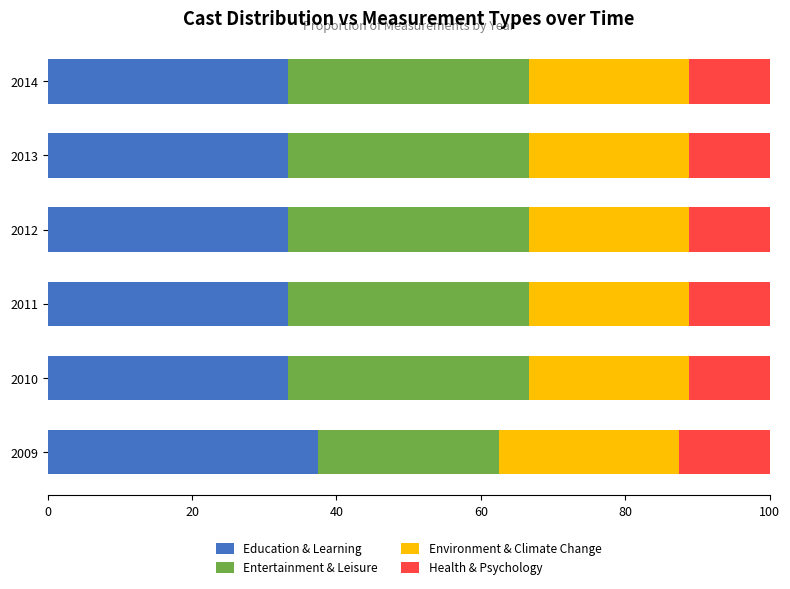

What are all the series names shown in the legend?

Education & Learning, Entertainment & Leisure, Environment & Climate Change, Health & Psychology